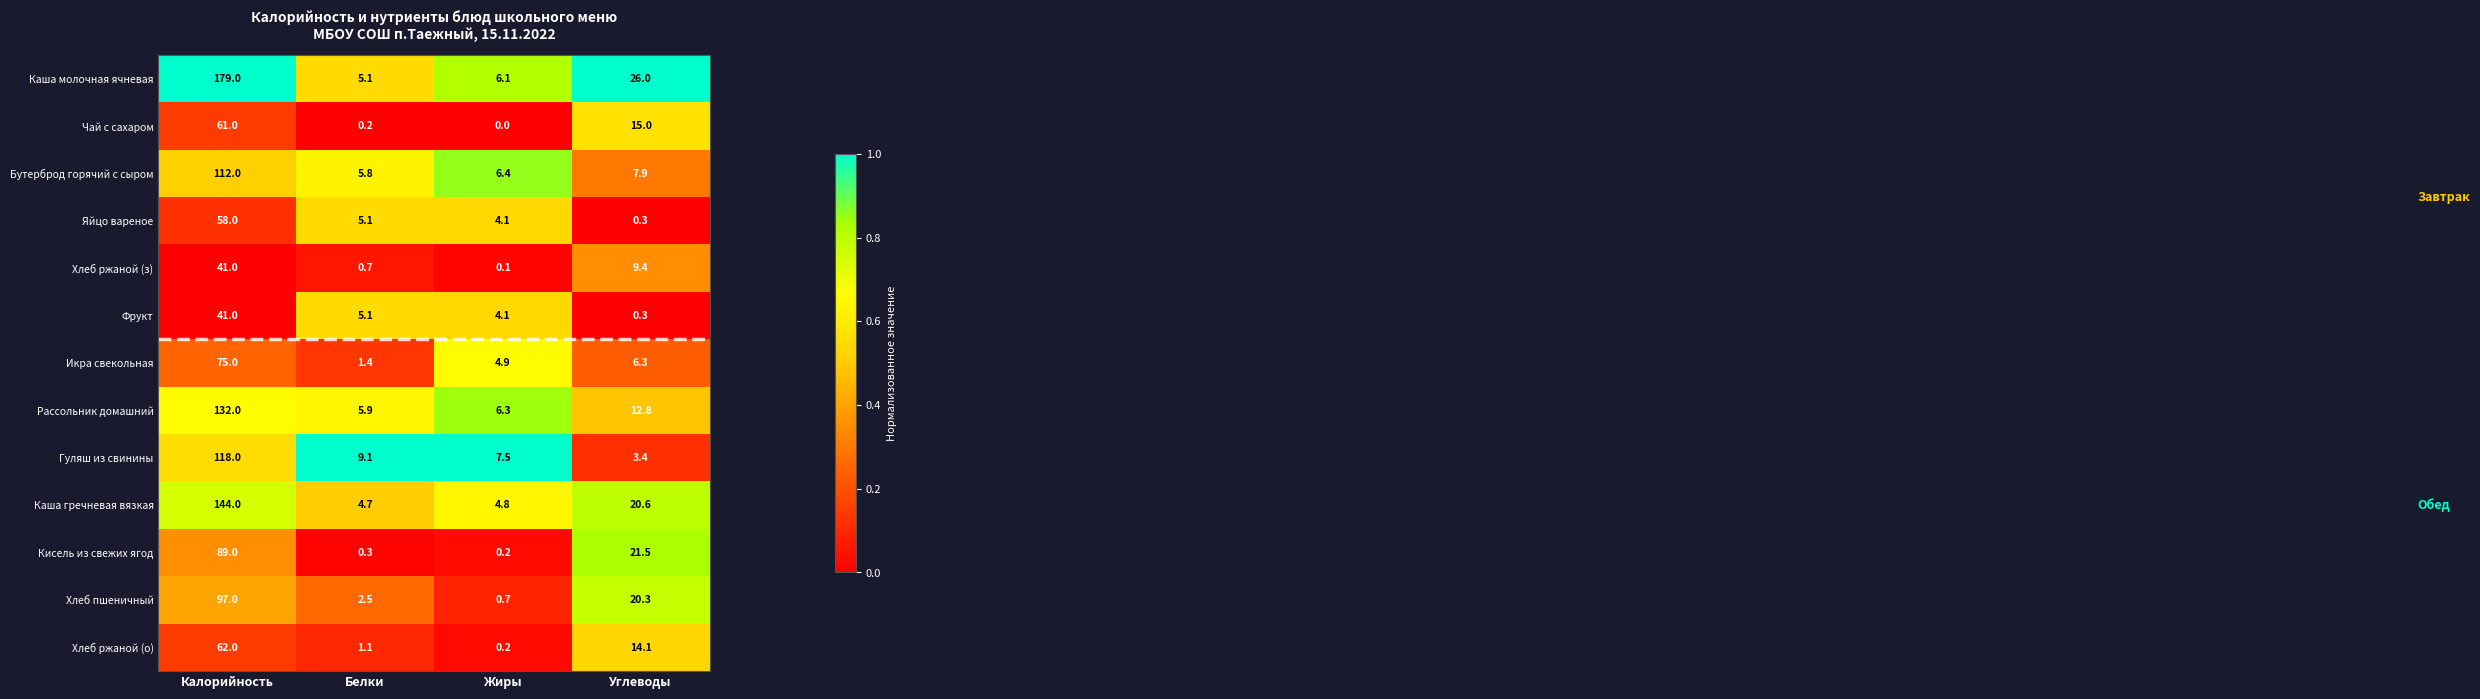

What is the difference between the Хлеб ржаной (з) values at Углеводы and Калорийность?

31.6